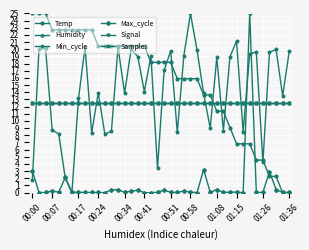

At which label is Humidity closest to 12?

00:00